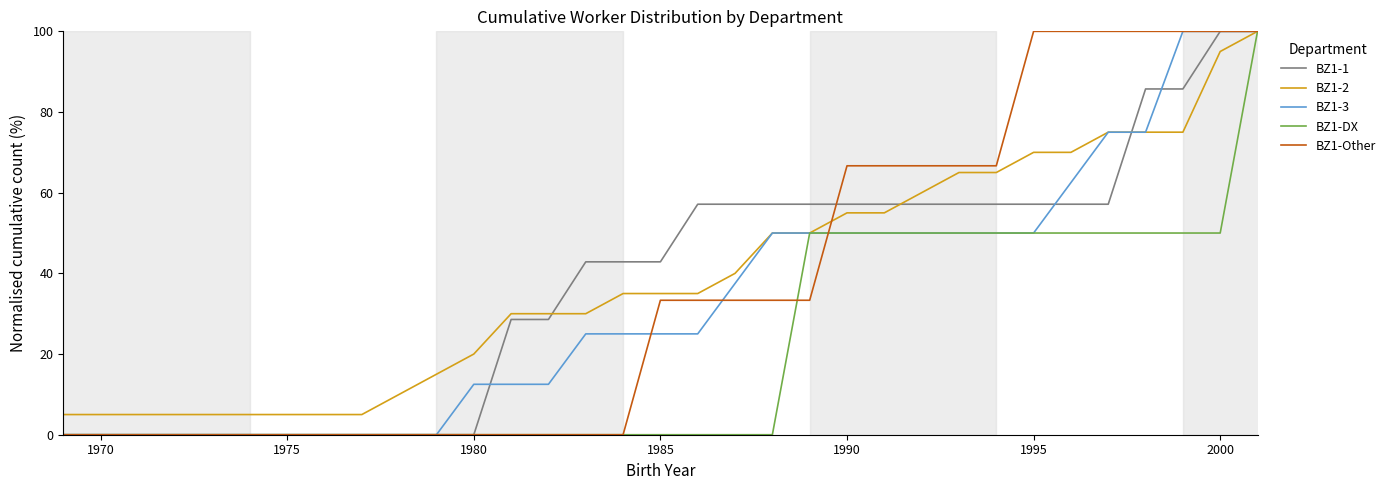

What is the minimum value for BZ1-2?

5.0